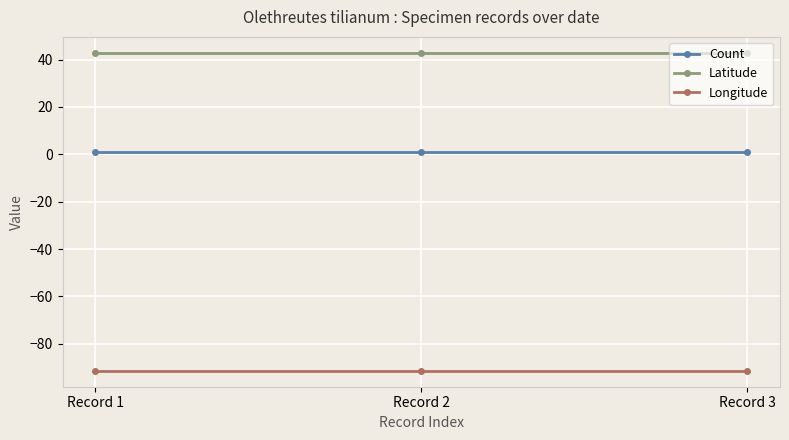

What is the value of the Longitude point at the 1st from the left?

-91.4